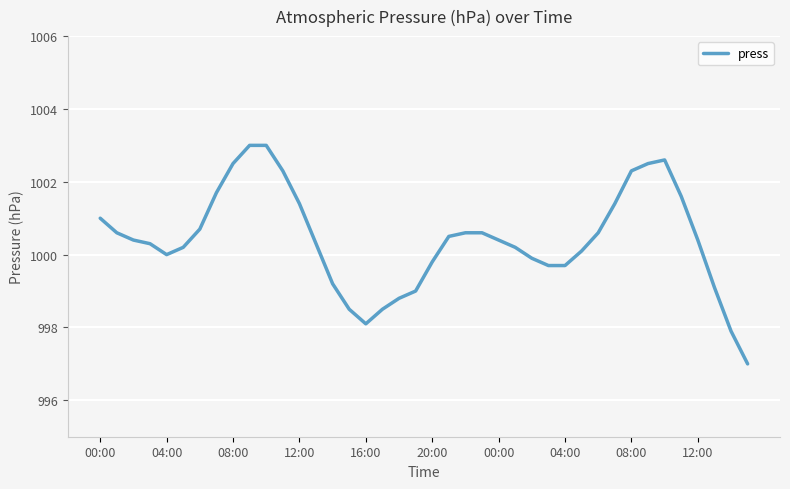

How many series are shown in this chart?

1